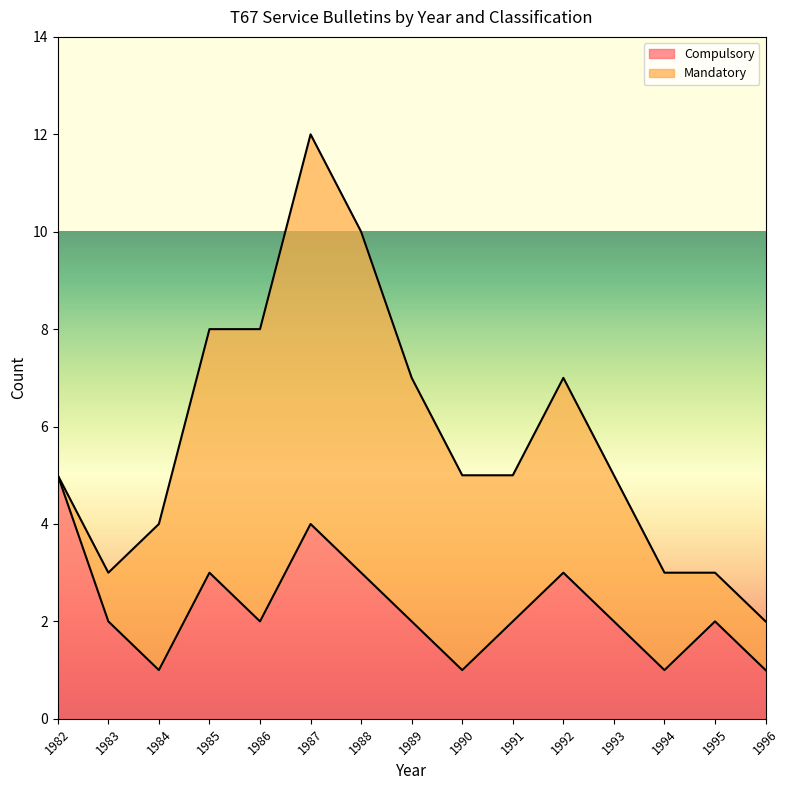

How many lines are shown in the chart?

2